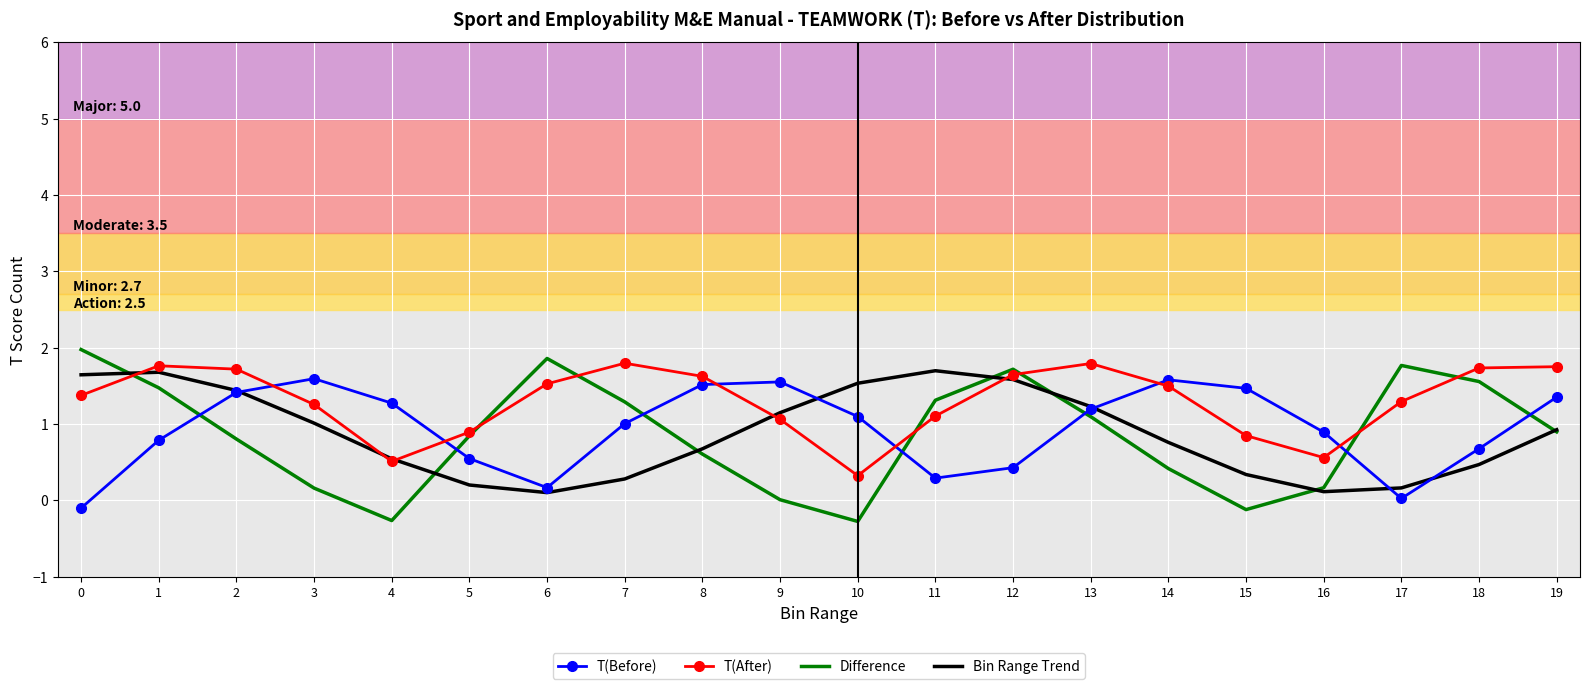

True or false: T(Before) has a value of 0.7 at 2.

False